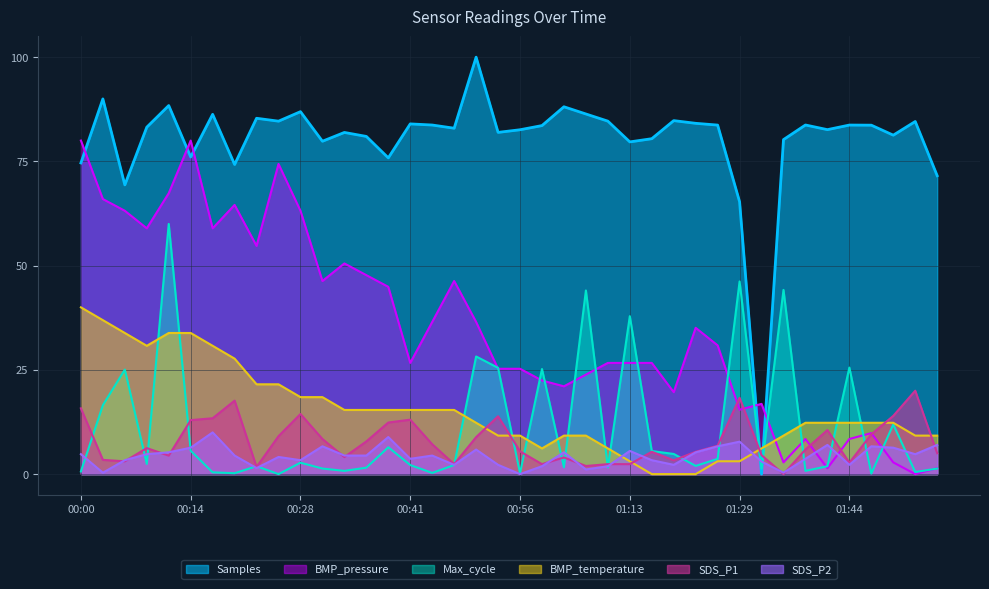

Between 01:38 and 01:23, which is larger?

01:38